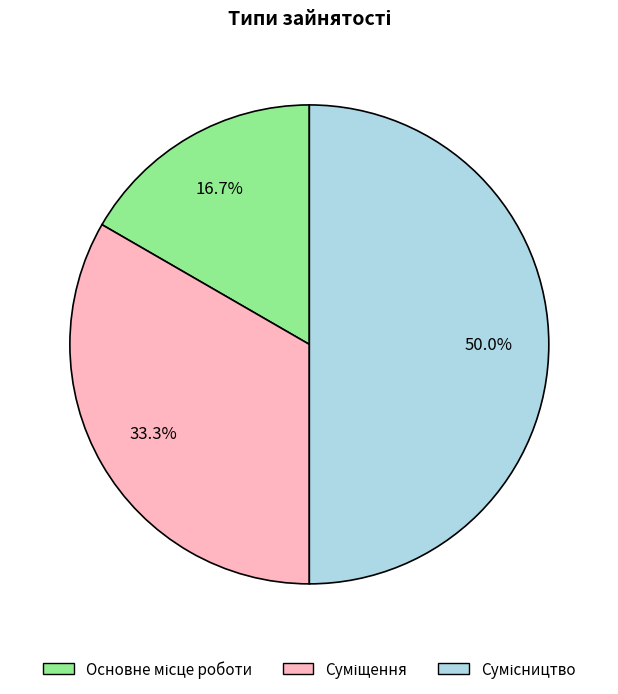

What is the ratio of the value at Сумісництво to the value at Суміщення?

1.5